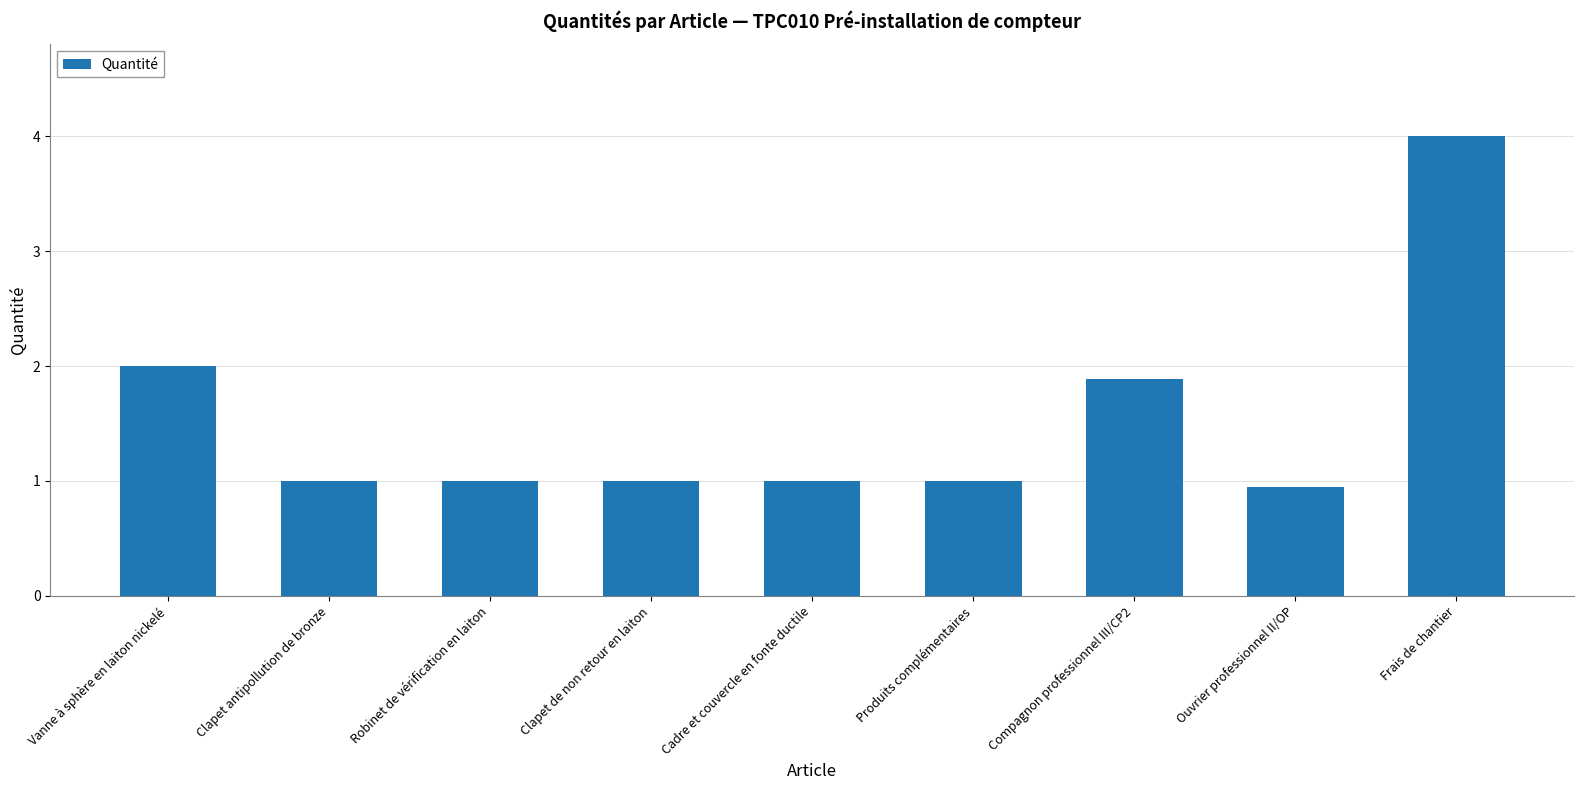

What is the label of the 7th bar from the left?

Compagnon professionnel III/CP2